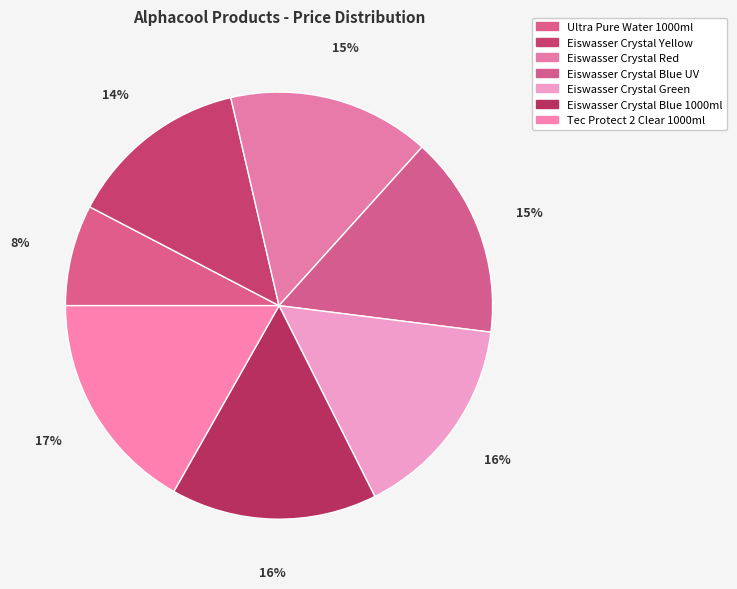

Count the number of slices in the pie.

7